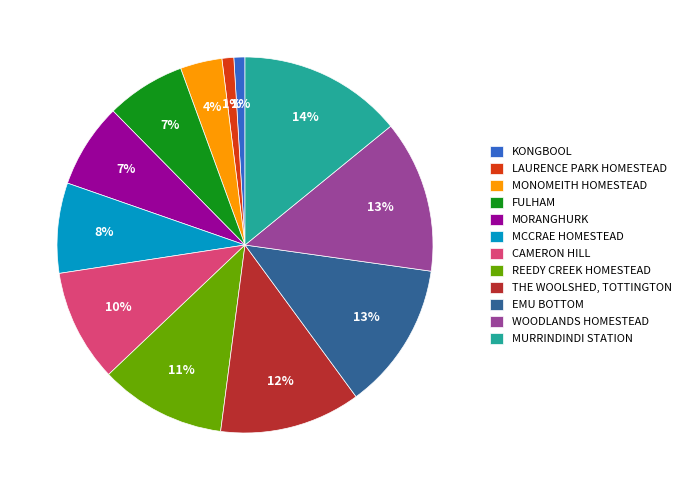

Which has a higher value, MONOMEITH HOMESTEAD or KONGBOOL?

MONOMEITH HOMESTEAD